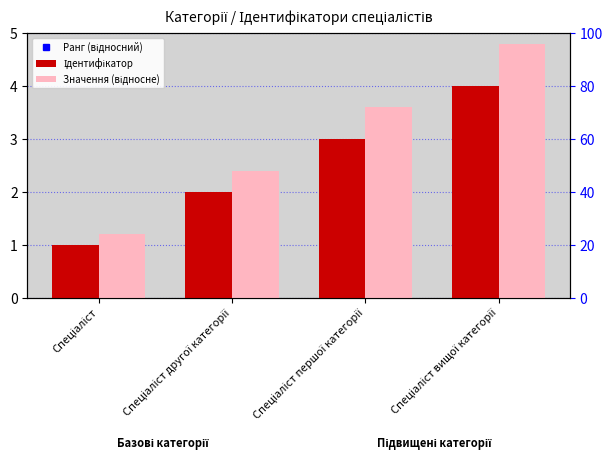

At Спеціаліст, list the series in order from smallest to largest.

Ідентифікатор, Значення (відносне), Ранг (відносний)